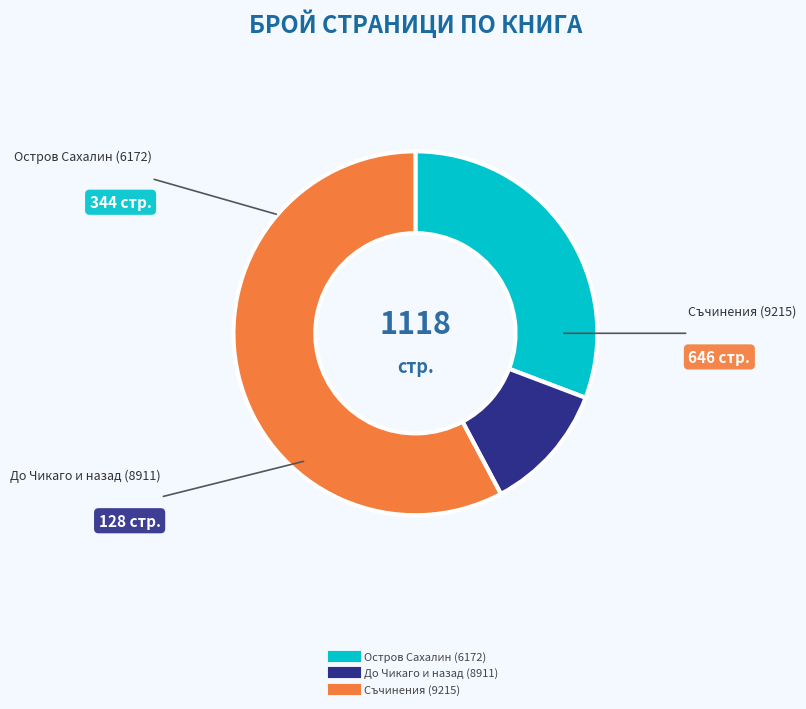

Do До Чикаго и назад (8911) and Съчинения (9215) together represent more than half of the pie?

Yes